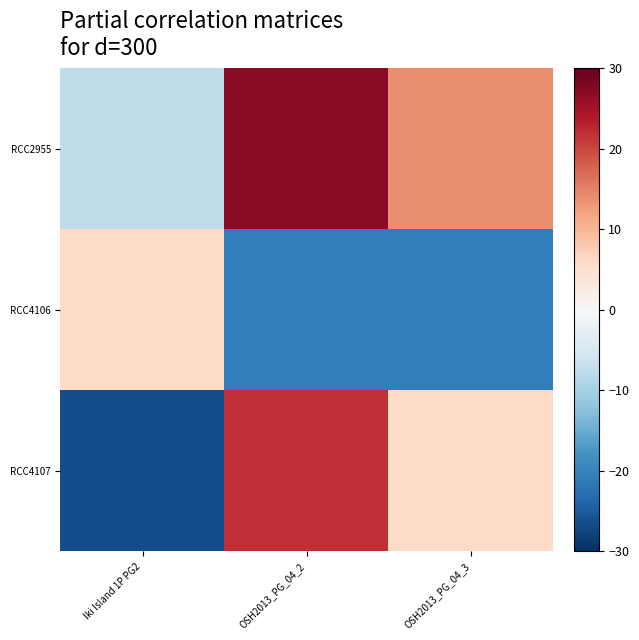

Reading left to right, transcribe all the data shown in this chart.

RCC2955: Iki Island 1P PG2=-7.5	OSH2013_PG_04_2=27.0	OSH2013_PG_04_3=13.9
RCC4106: Iki Island 1P PG2=5.9	OSH2013_PG_04_2=-20.6	OSH2013_PG_04_3=-20.6
RCC4107: Iki Island 1P PG2=-26.5	OSH2013_PG_04_2=22.0	OSH2013_PG_04_3=6.1